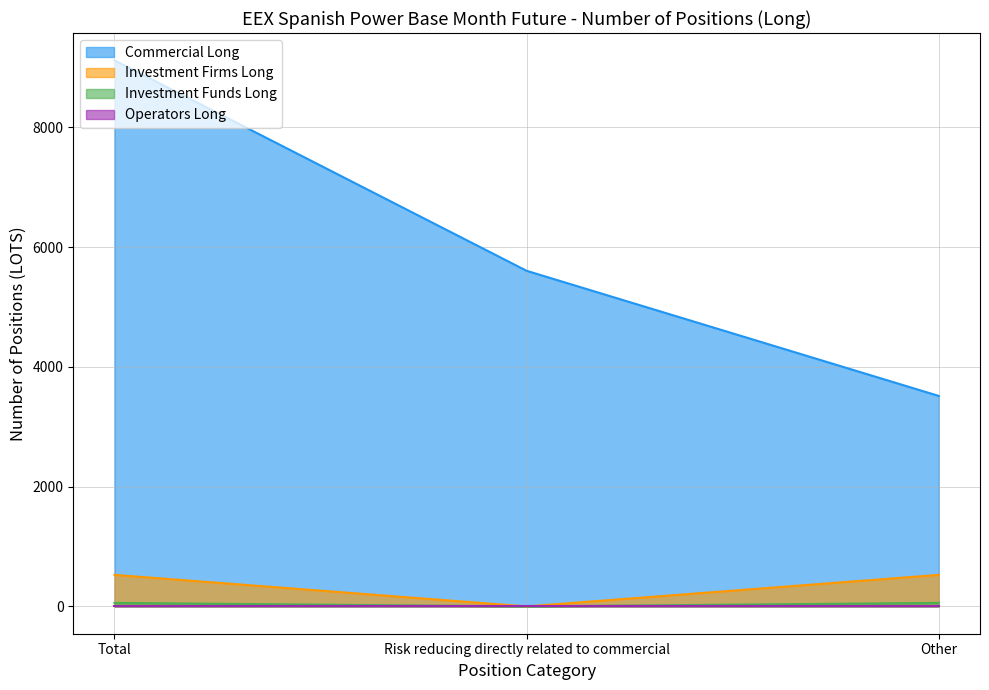

How many lines are shown in the chart?

4